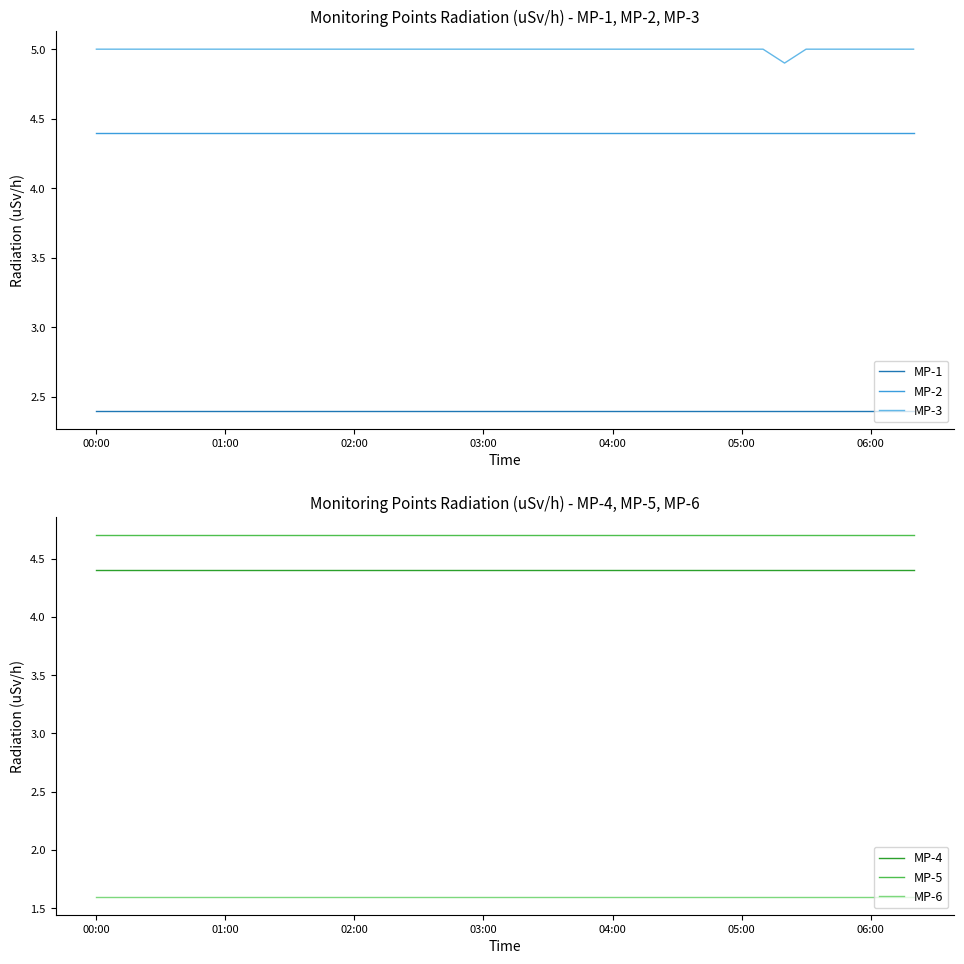

Does the chart display data point markers on the line(s)?

No